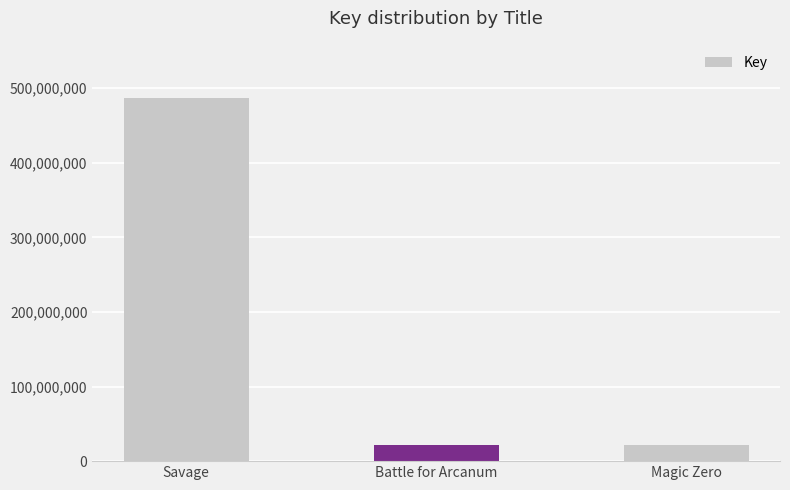

Between Savage and Magic Zero, which is larger?

Savage